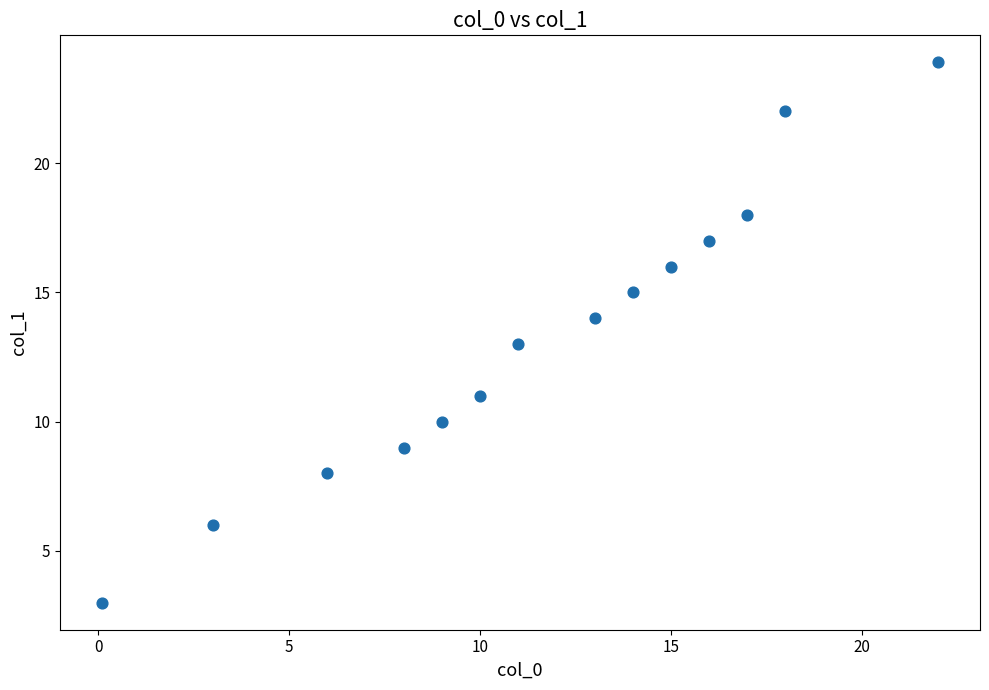

What is the range of X values (max minus min)?

21.9